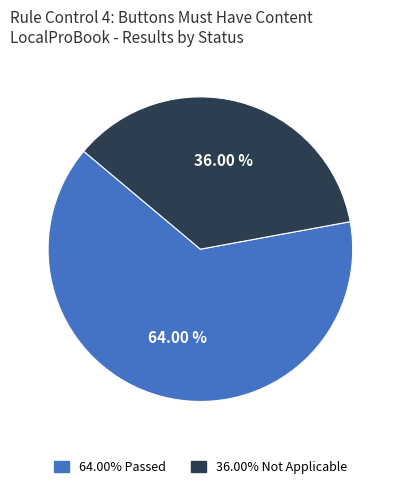

Is there a majority slice in this chart?

Yes